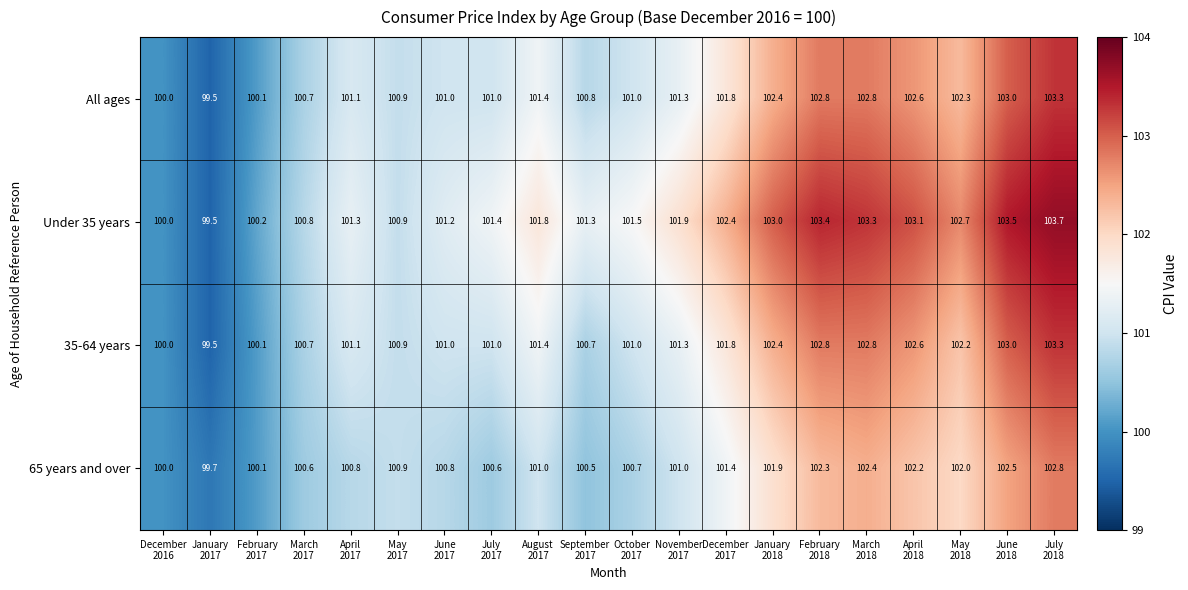

What is the difference between the second highest and second lowest values in the 35-64 years series?

3.0